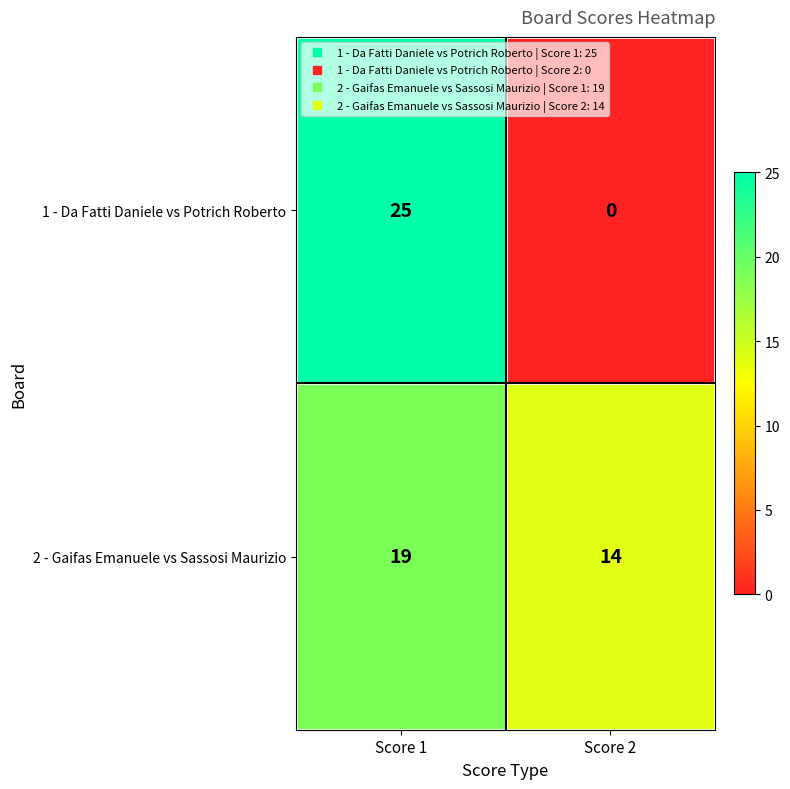

Count the number of data series in this chart.

2